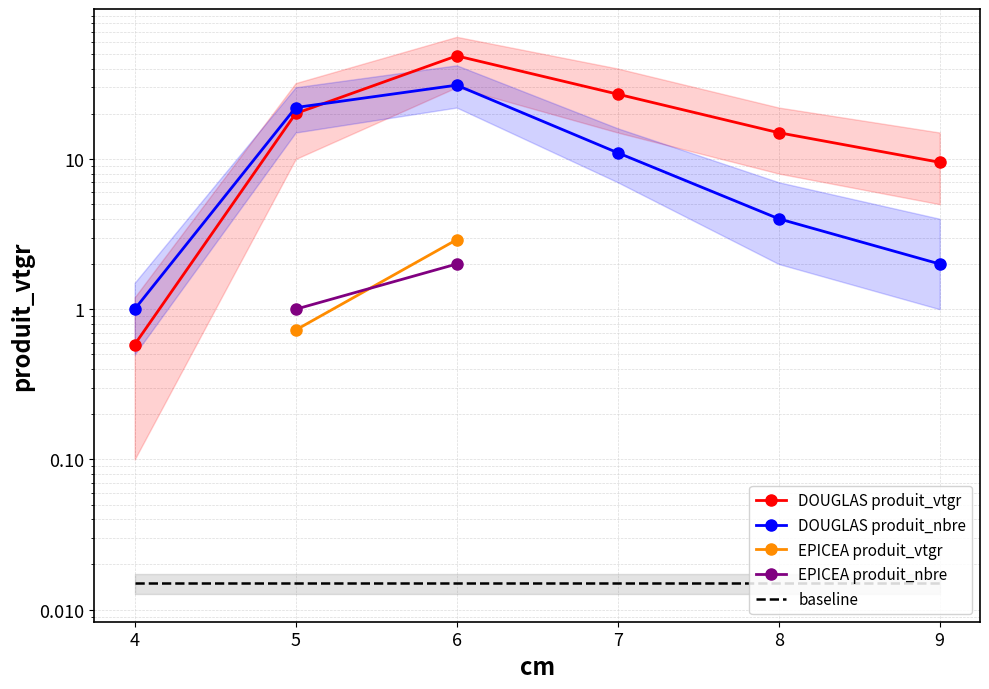

Is it true that baseline equals 0.0 at 4?

True